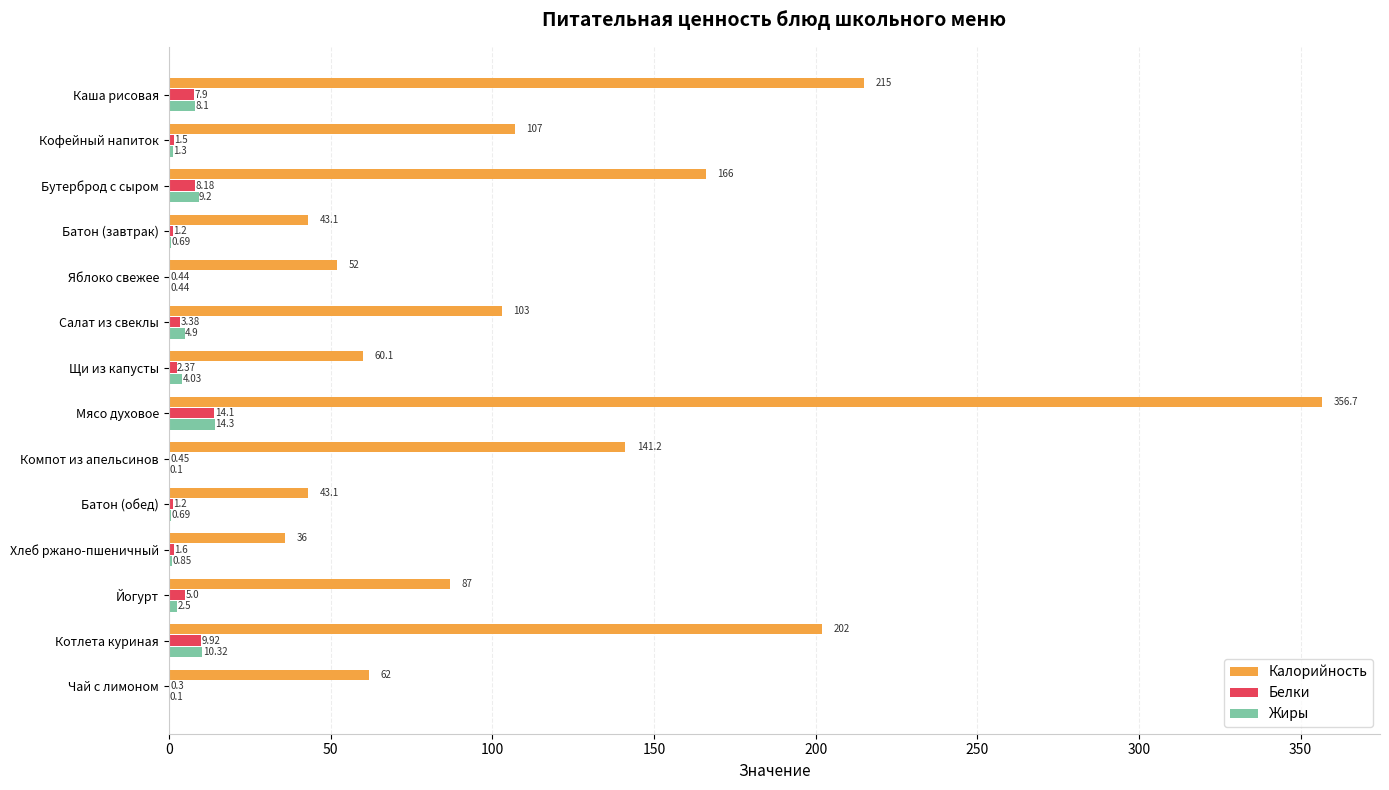

Which series changed the most between Каша рисовая and Батон (обед)?

Калорийность